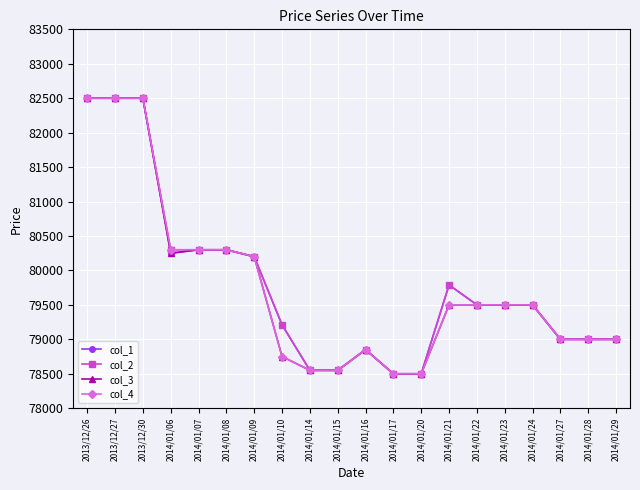

What is the spread (max minus min) of values at 2014/01/06?

50